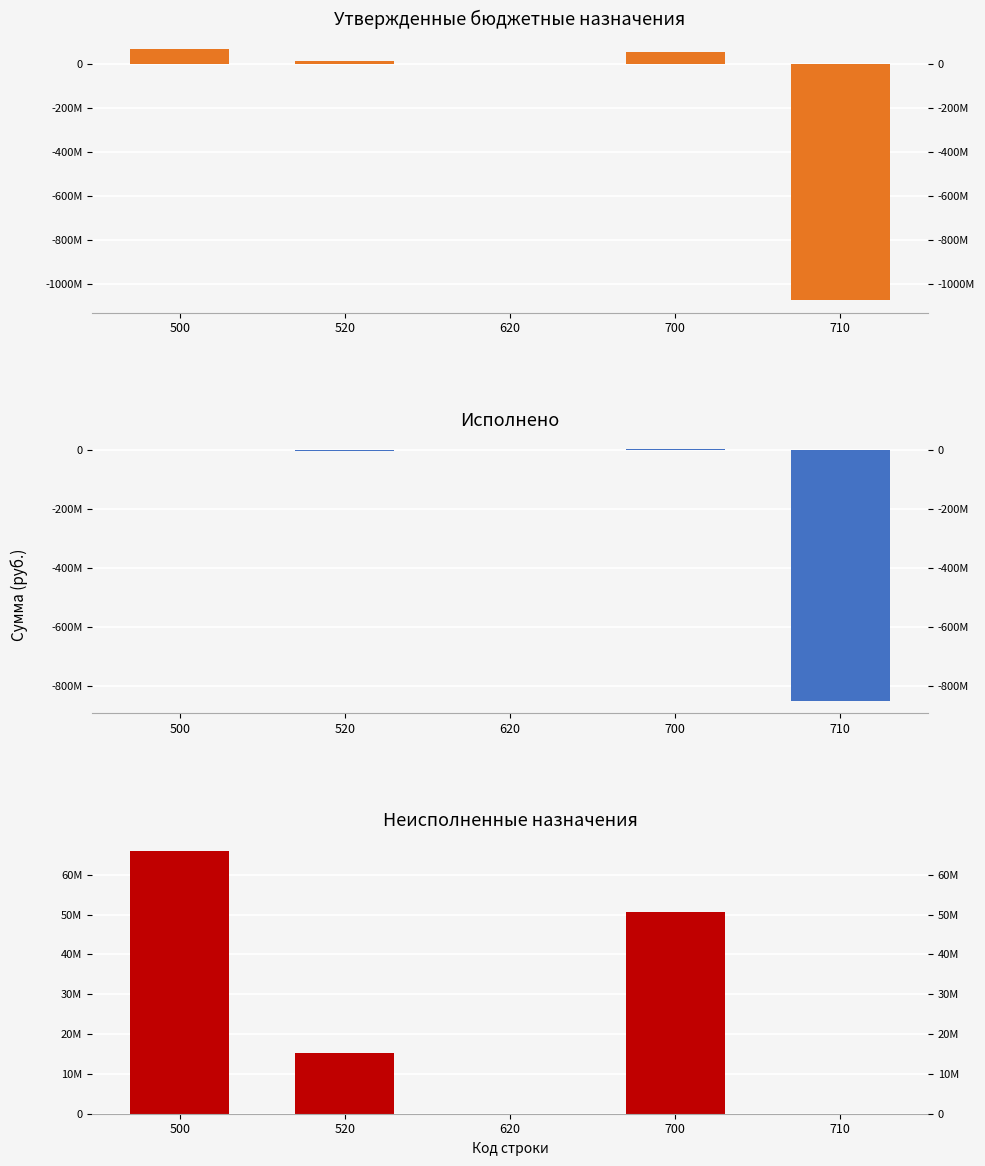

The Утвержденные бюджетные назначения series shows 53841846.4 at 700. True or false?

True